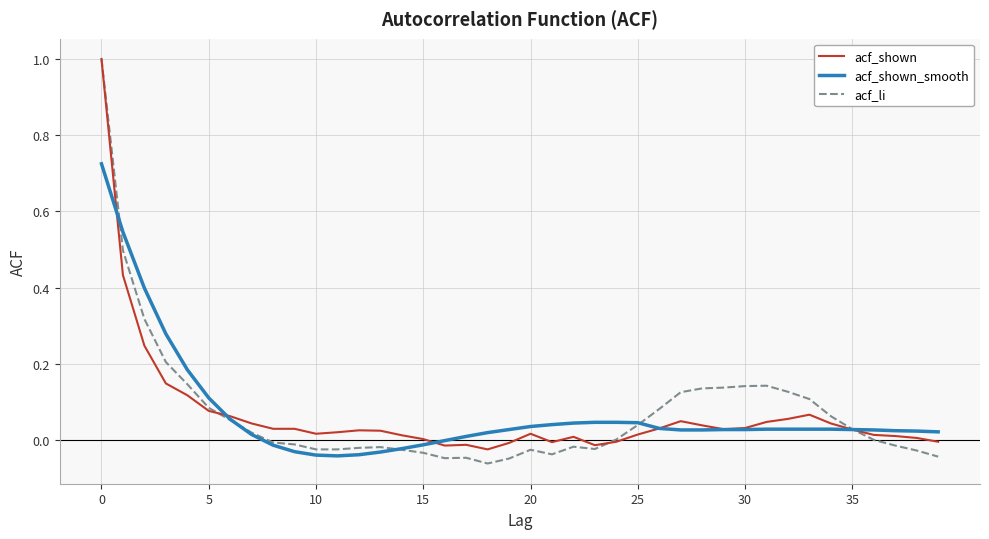

What are all the series names shown in the legend?

acf_shown, acf_shown_smooth, acf_li